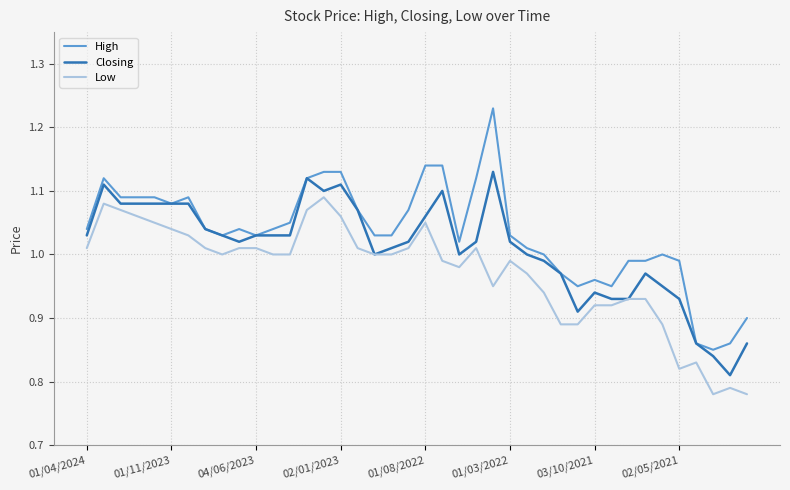

What are all the series names shown in the legend?

High, Closing, Low